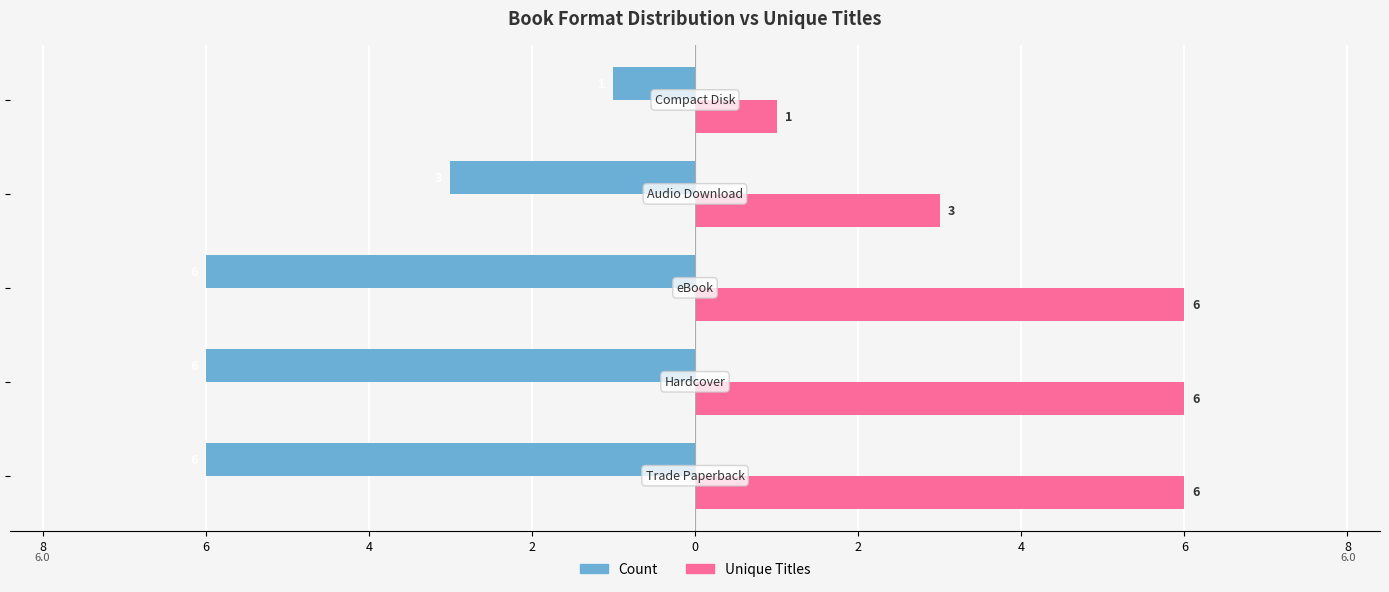

What is the sum of all Count values?

-22